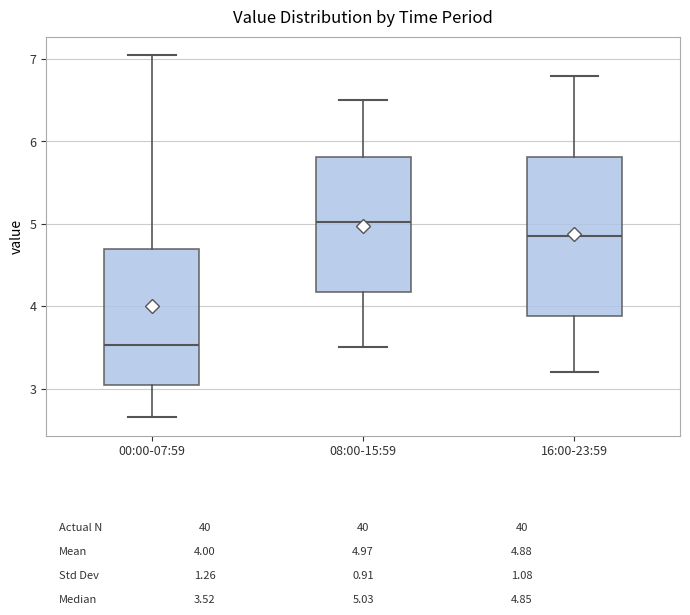

Which box's median line is the lowest?

00:00-07:59